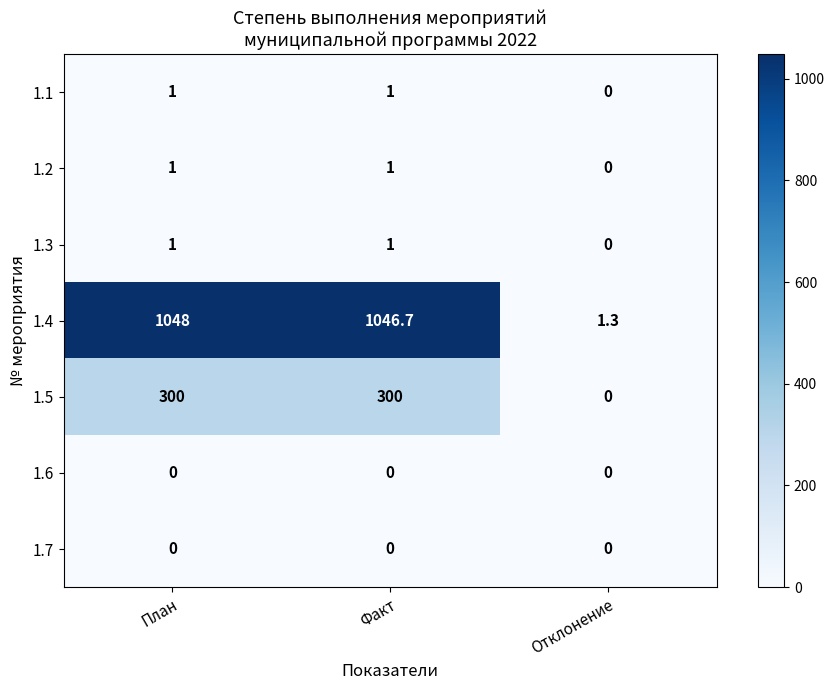

Which series has the widest spread of values?

1.4